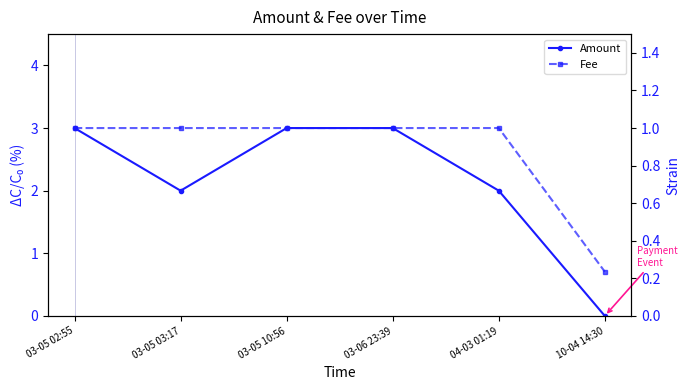

List the series in order of their overall mean, highest first.

Amount, Fee